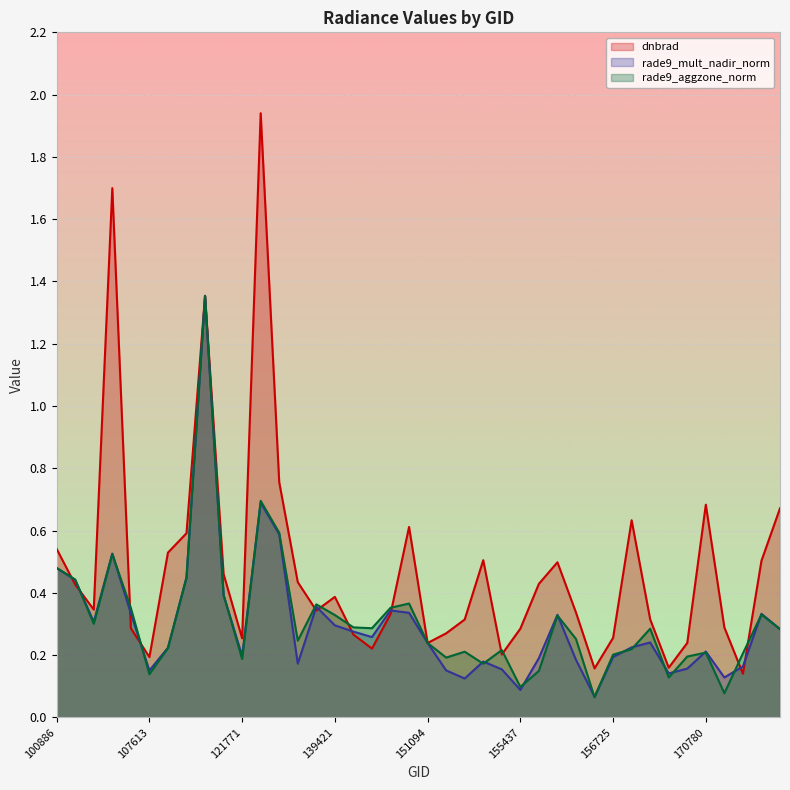

Which label corresponds to the largest value in the chart?

122129